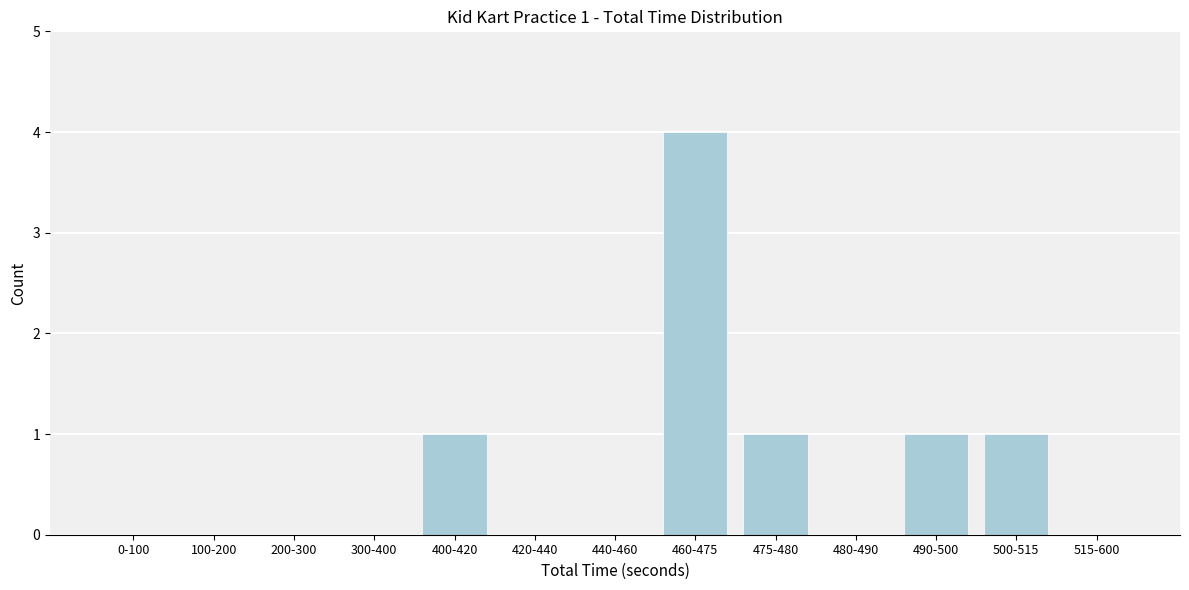

Reading left to right, extract all data points from this chart.

0-100=0	100-200=0	200-300=0	300-400=0	400-420=1	420-440=0	440-460=0	460-475=4	475-480=1	480-490=0	490-500=1	500-515=1	515-600=0